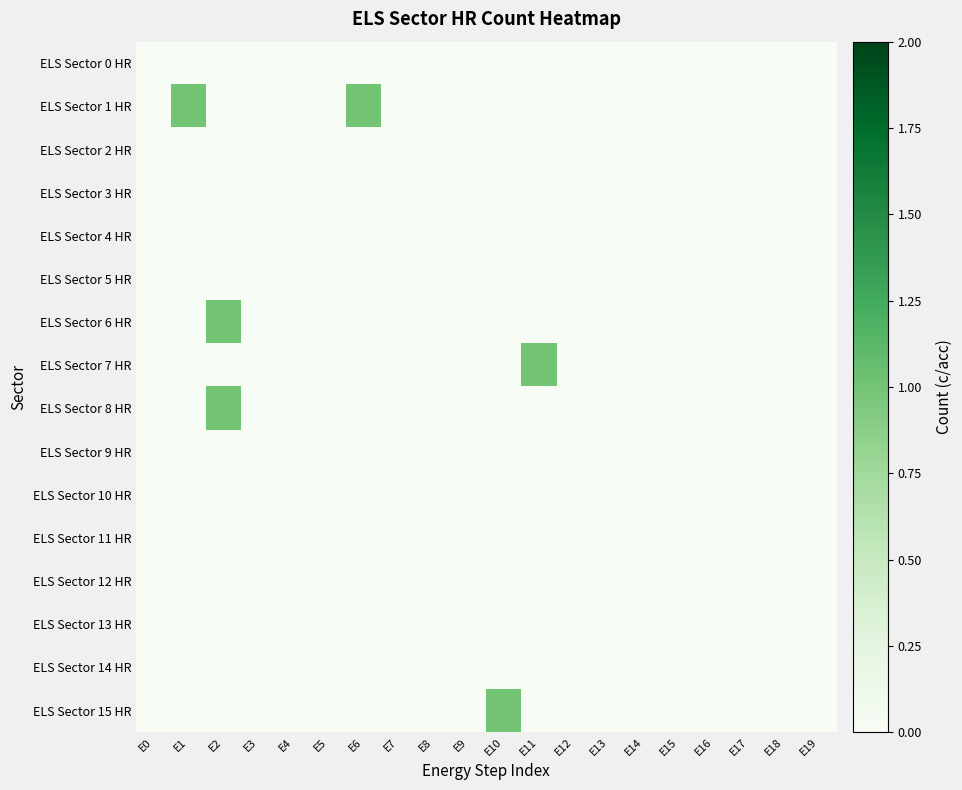

Which has a higher value, E8 or E4?

E8